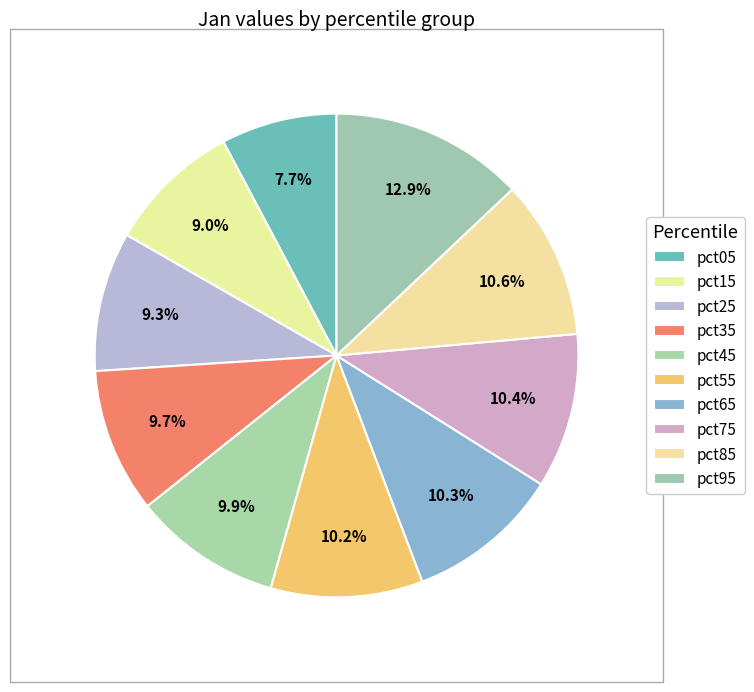

To the nearest percent, what is the difference between the largest and smallest slice percentages?

5%